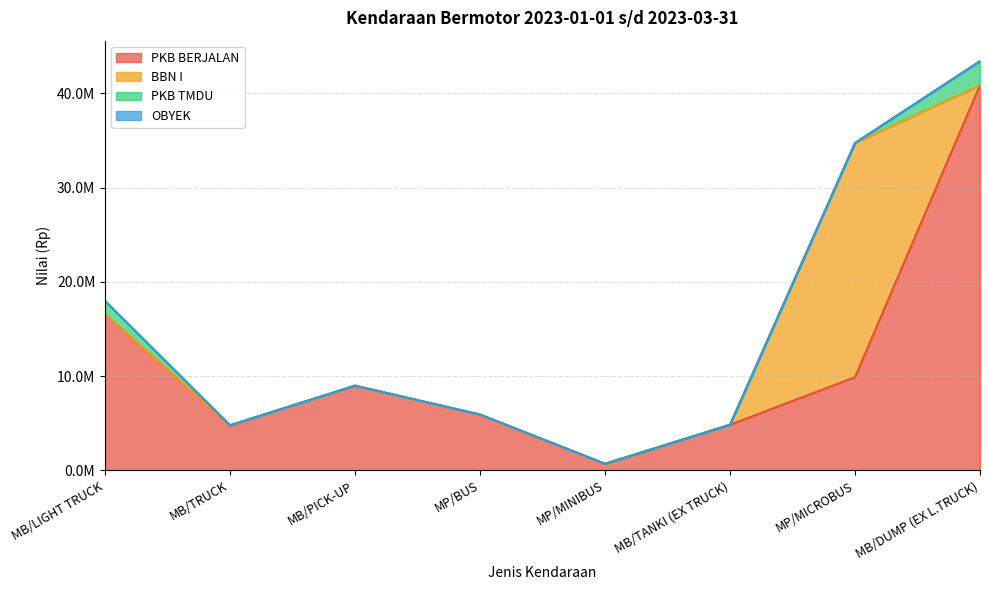

How many values in the PKB TMDU series exceed 0?

2